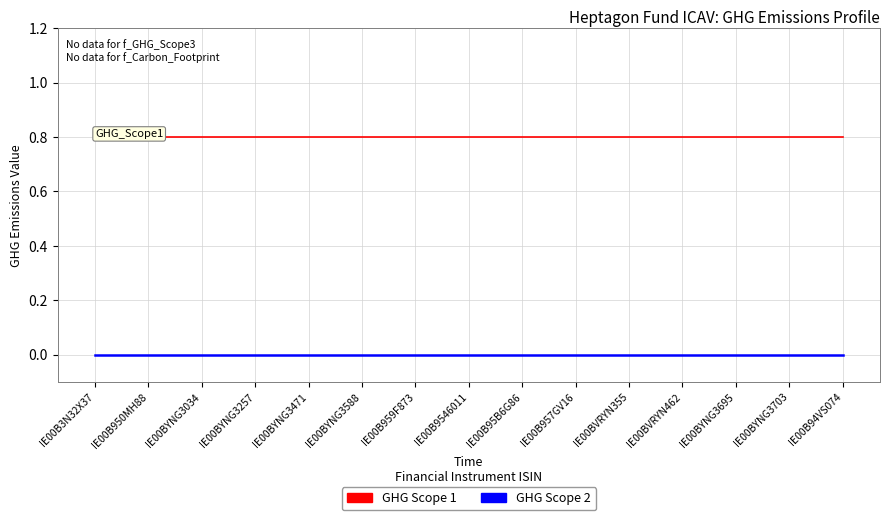

Reading left to right, transcribe all the data shown in this chart.

GHG Scope 1: IE00B3N32X37=0.8	IE00B950MH88=0.8	IE00BYNG3034=0.8	IE00BYNG3257=0.8	IE00BYNG3471=0.8	IE00BYNG3588=0.8	IE00B959F873=0.8	IE00B9546011=0.8	IE00B95B6G86=0.8	IE00B957GV16=0.8	IE00BVRYN355=0.8	IE00BVRYN462=0.8	IE00BYNG3695=0.8	IE00BYNG3703=0.8	IE00B94VS074=0.8
GHG Scope 2: IE00B3N32X37=0.0	IE00B950MH88=0.0	IE00BYNG3034=0.0	IE00BYNG3257=0.0	IE00BYNG3471=0.0	IE00BYNG3588=0.0	IE00B959F873=0.0	IE00B9546011=0.0	IE00B95B6G86=0.0	IE00B957GV16=0.0	IE00BVRYN355=0.0	IE00BVRYN462=0.0	IE00BYNG3695=0.0	IE00BYNG3703=0.0	IE00B94VS074=0.0